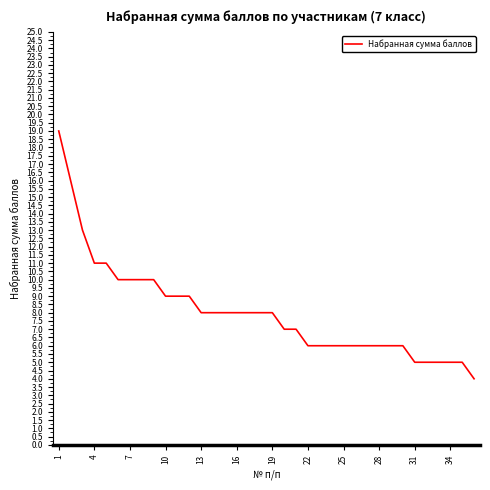

What is the greatest value displayed?

19